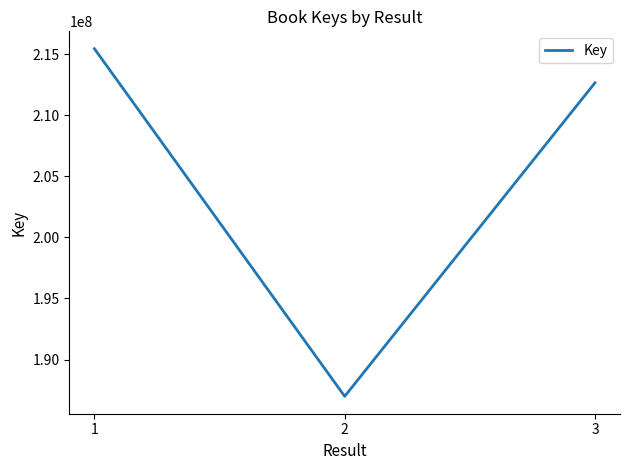

The chart shows a value of 215441933 at 1. True or false?

True